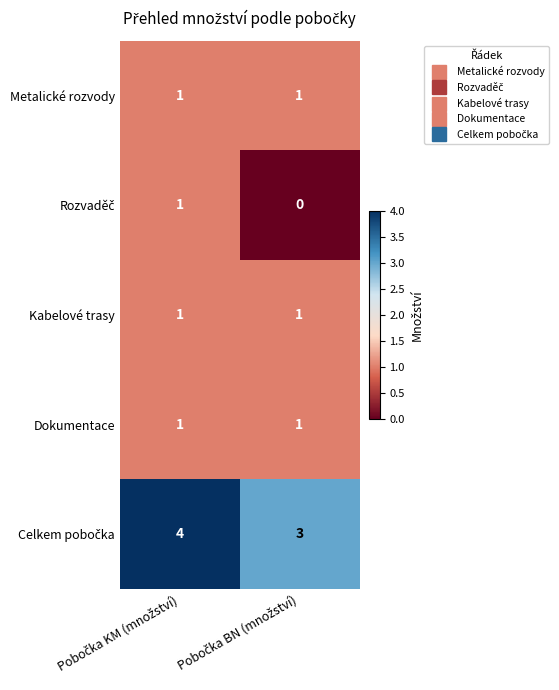

What is the maximum value shown in the chart?

4